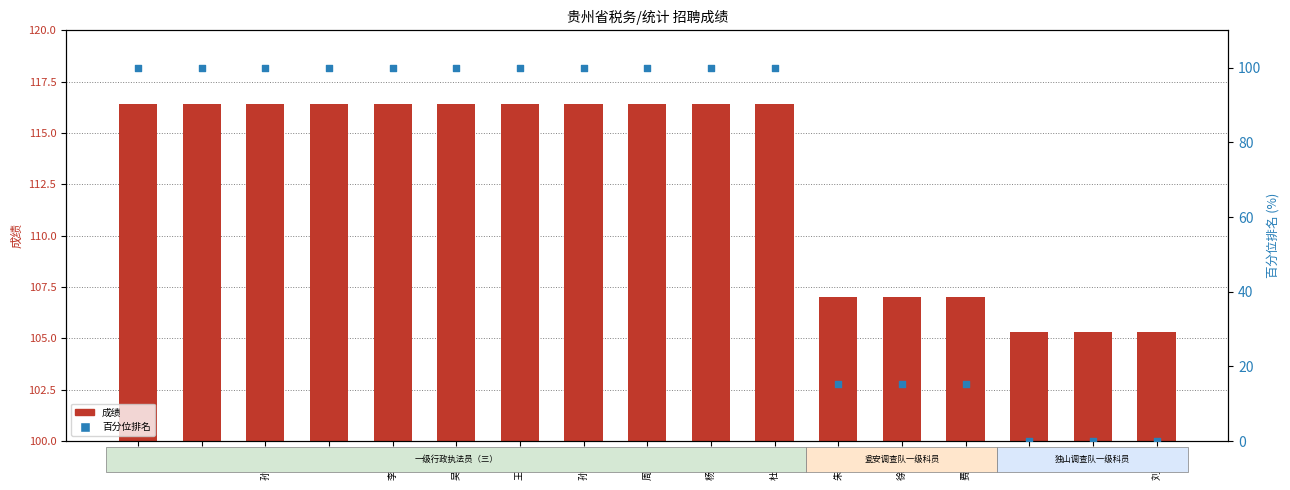

Which series has the widest spread of Y values?

百分位排名